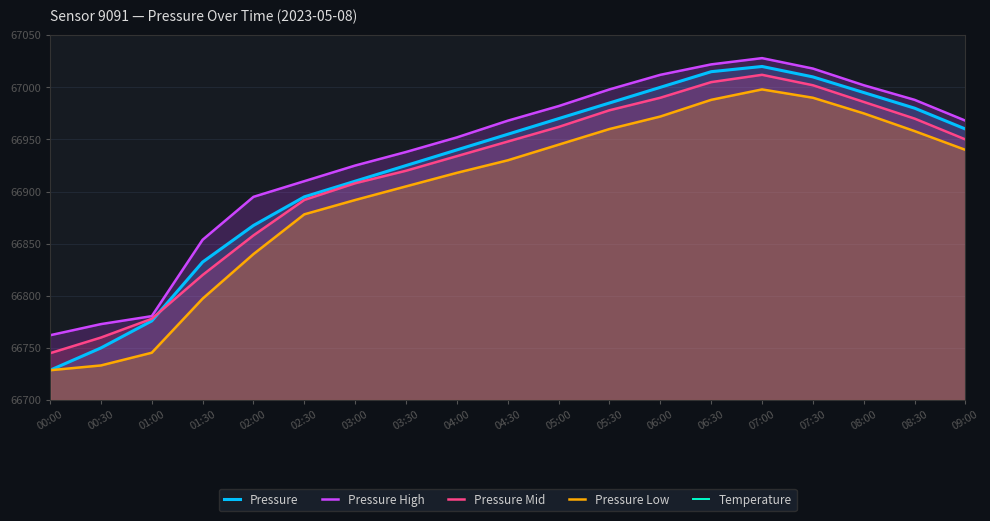

True or false: Pressure Low and Pressure cross at least once.

False